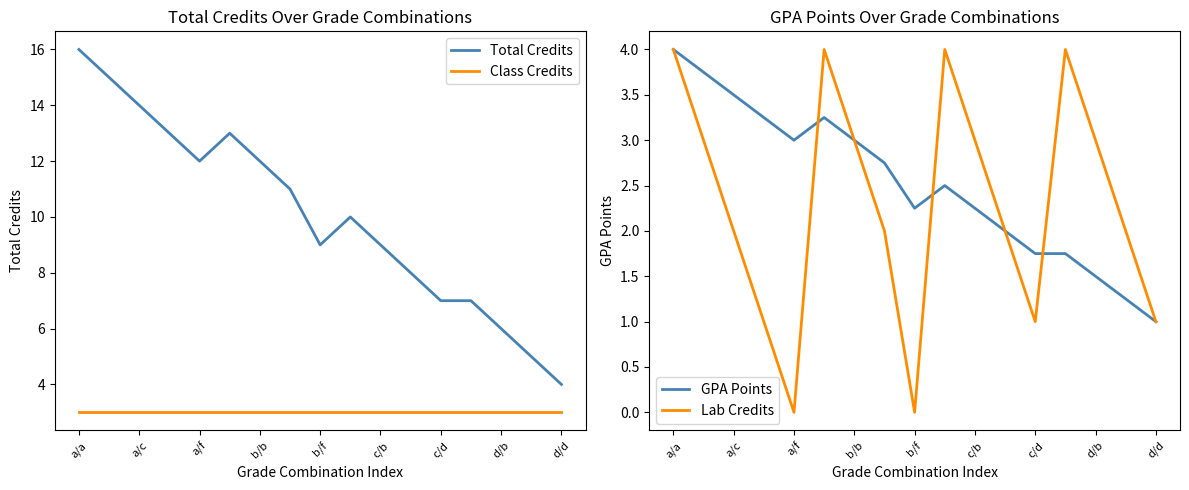

What is the approximate value of Total Credits at b/f?

9